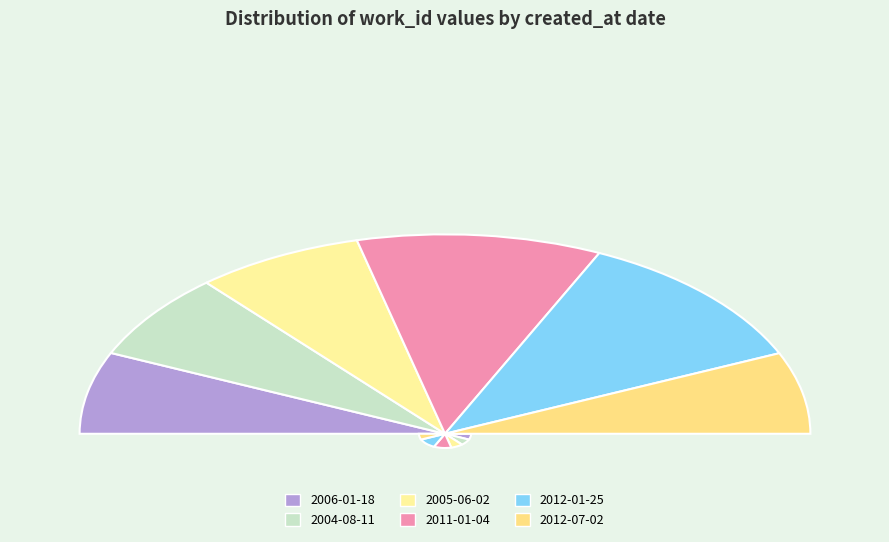

What is the smallest slice in the pie chart?

2012-07-02